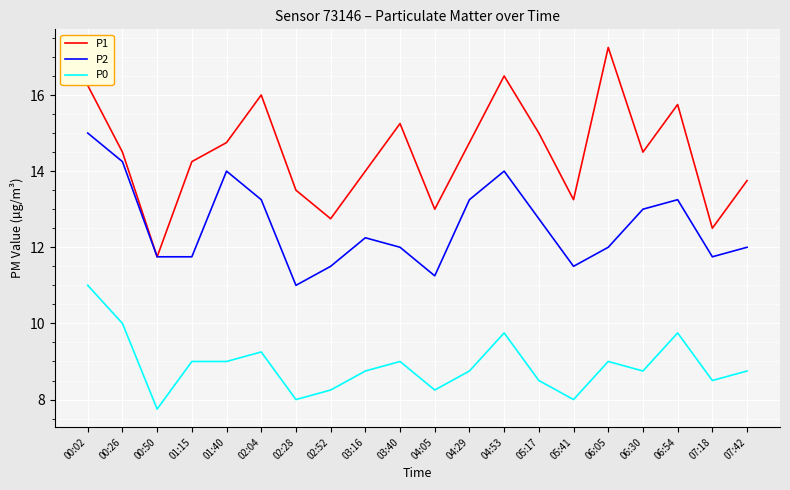

What is the total value across all series at 04:05?

32.5